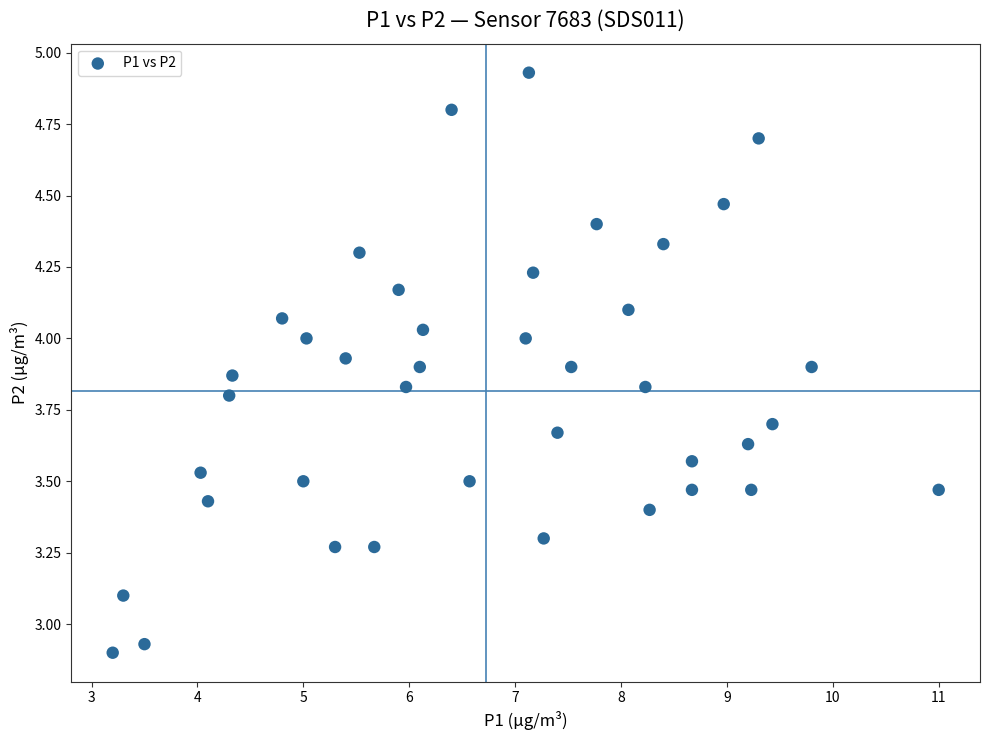

What is the range of X values (max minus min)?

7.8